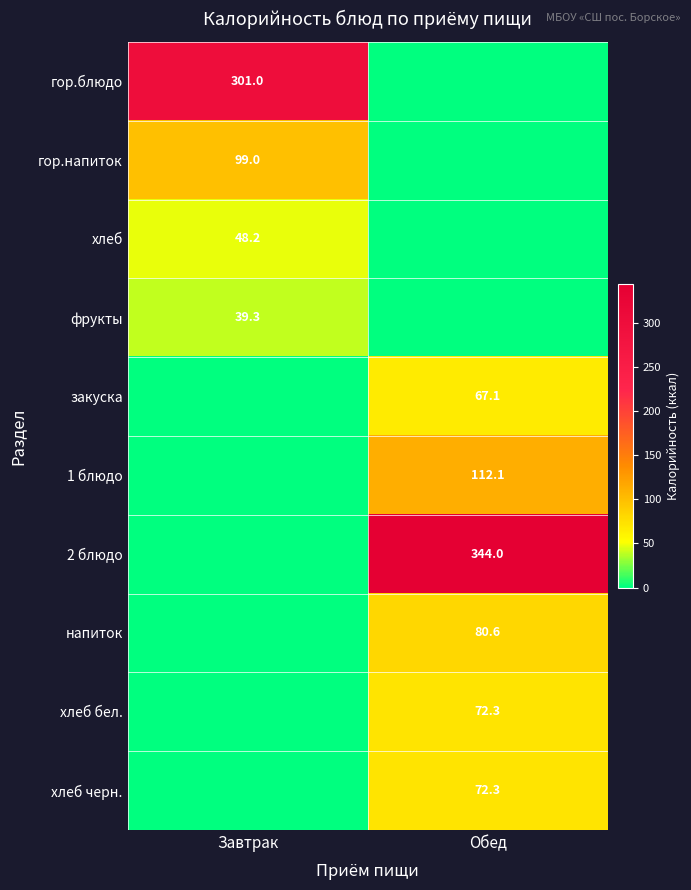

The value of напиток at Обед is 80.6. True or false?

True